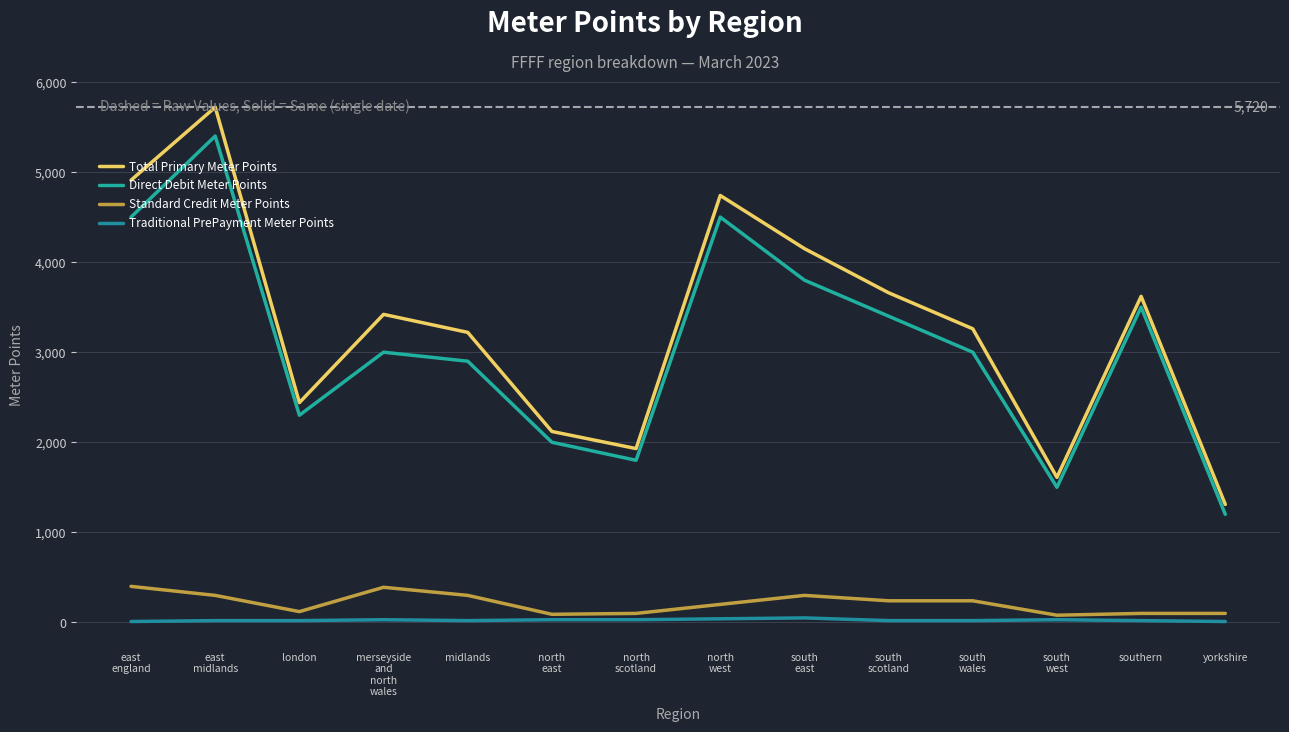

Which label corresponds to the smallest value in the chart?

east
england